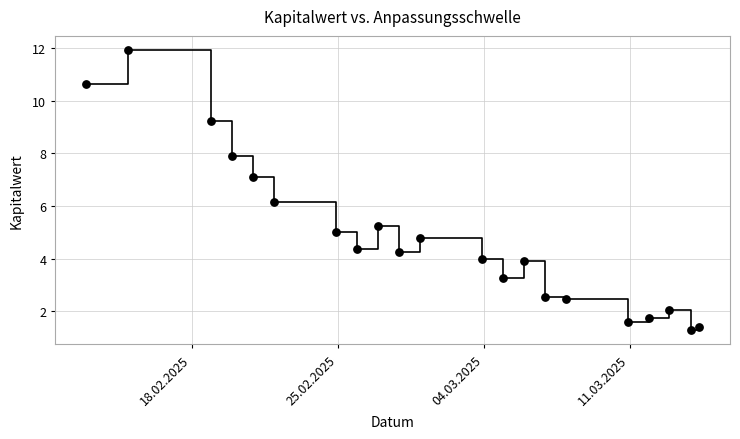

What Y value in the scatter plot is closest to 6?

6.2